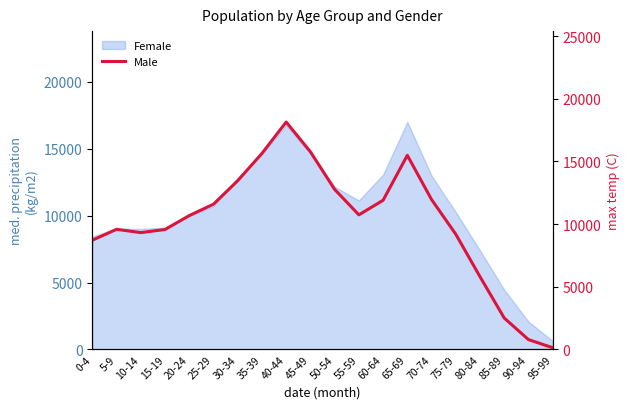

What is the average value?

10184